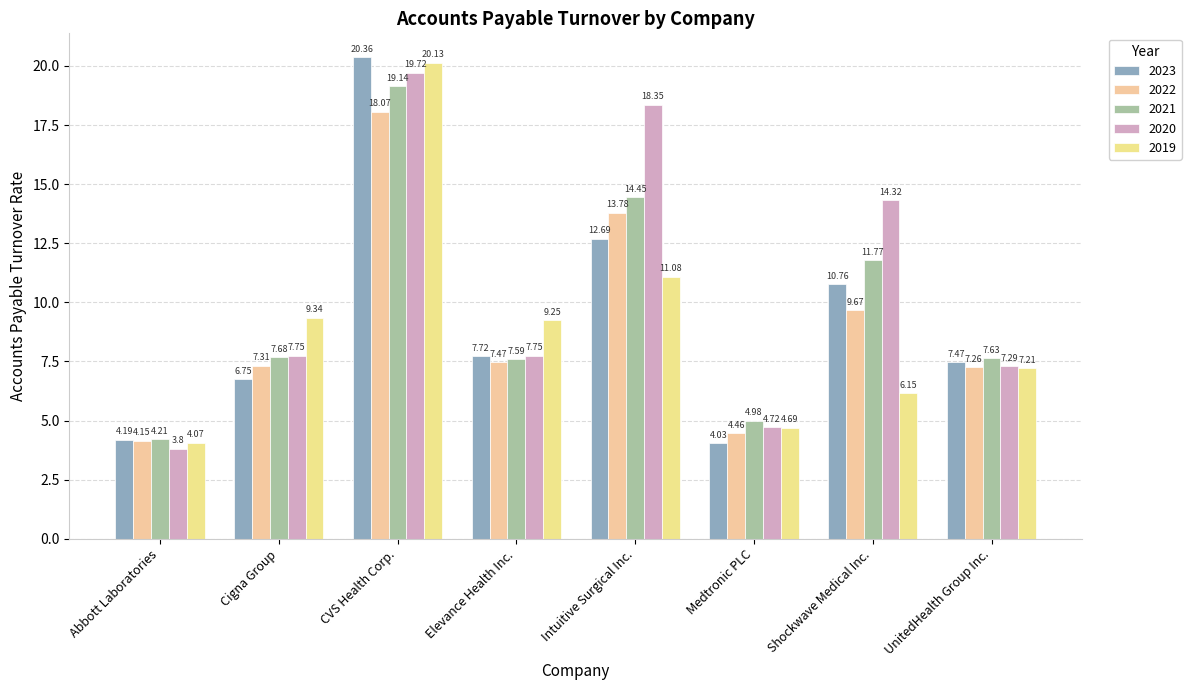

What is the value of the 2022 bar at the 2nd from the left?

7.3